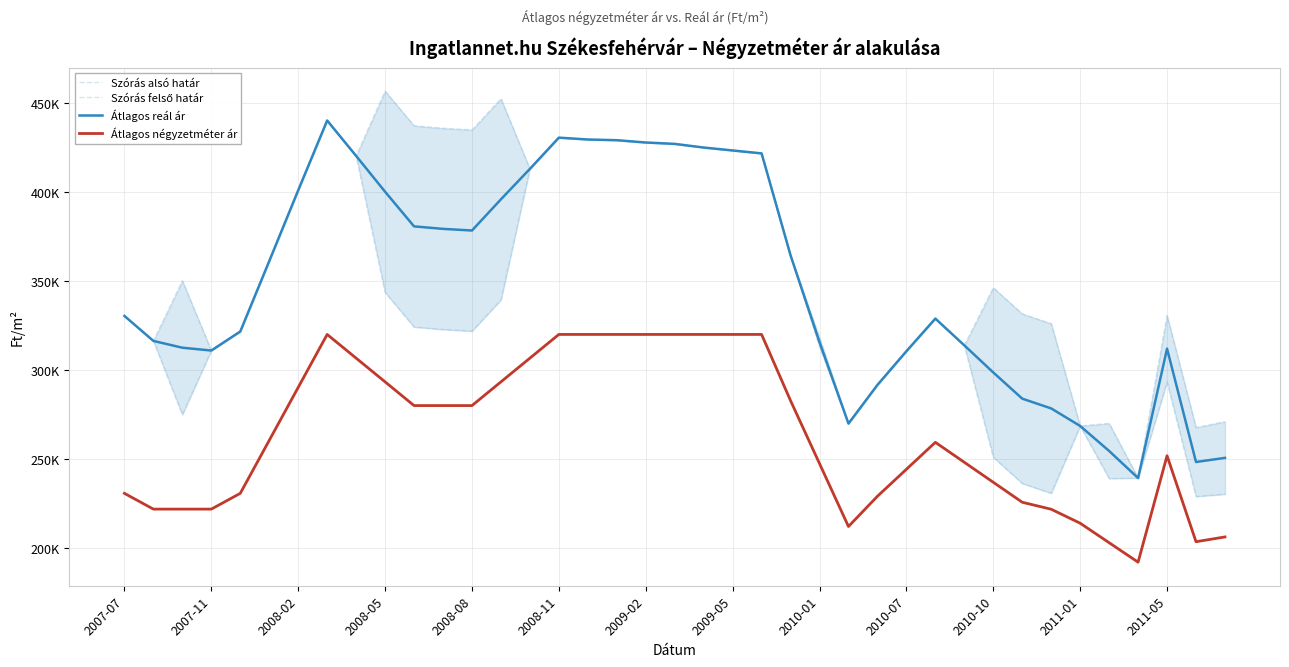

How many series are shown in this chart?

4